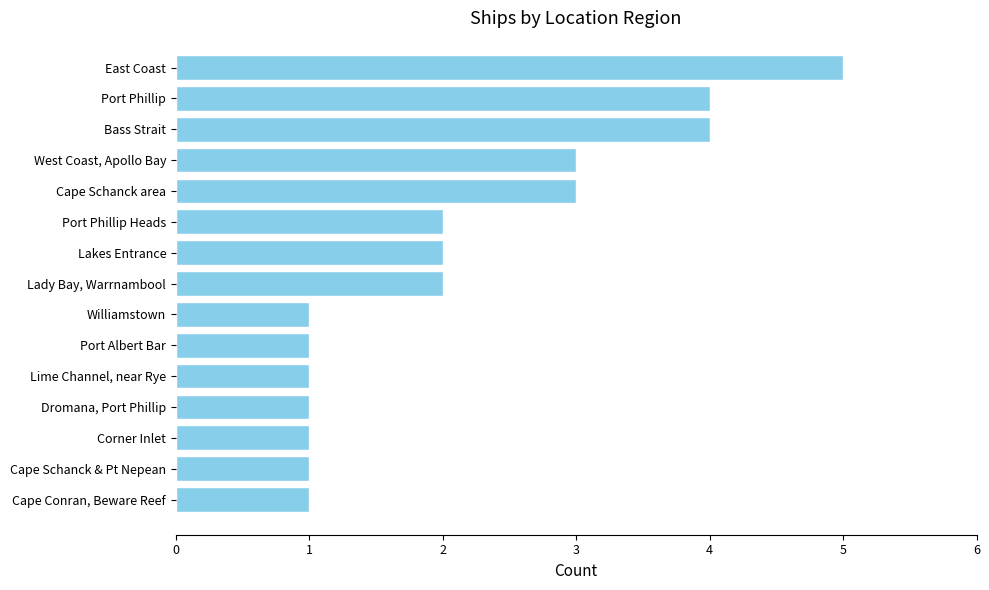

What is the difference between the maximum and second lowest values?

4